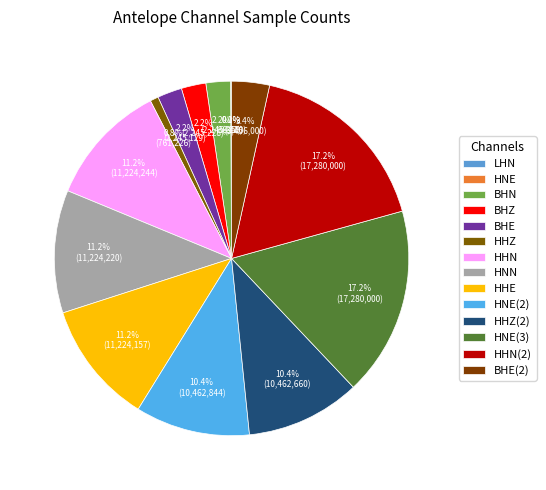

Count the number of slices in the pie.

14